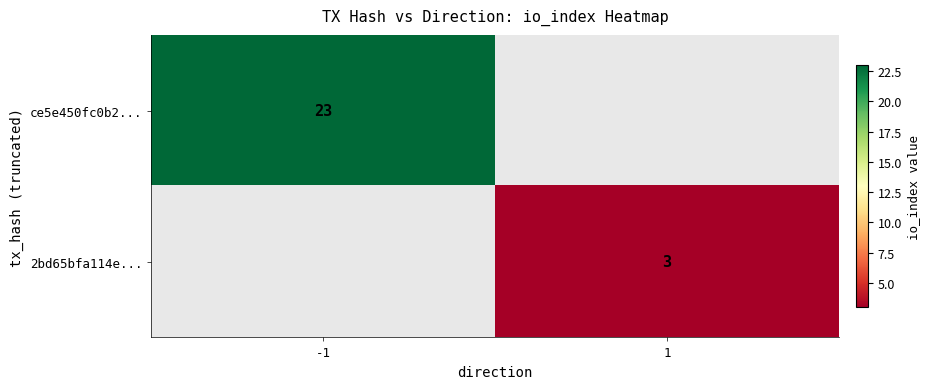

How many series are shown in this chart?

2